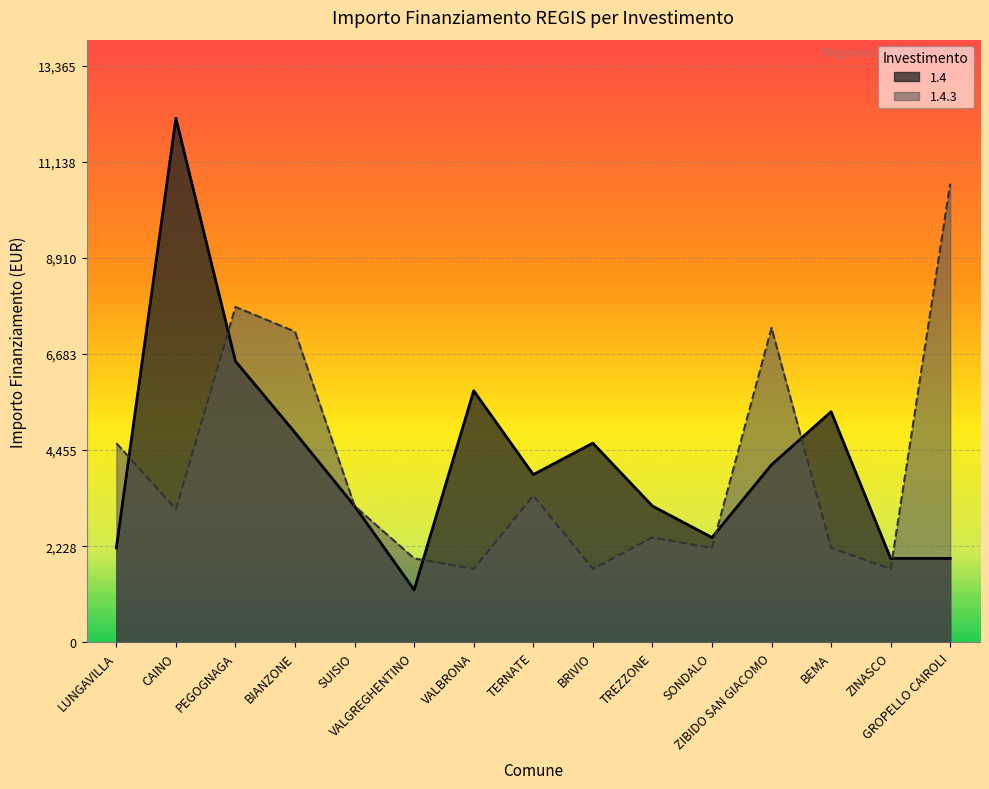

How many intersections are there between 1.4.3 and 1.4?

6